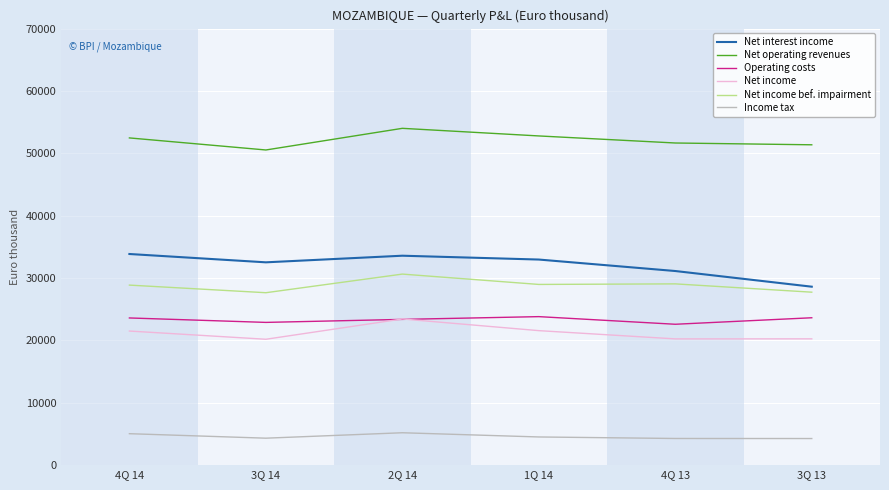

How many interior local valleys does the Net interest income series have?

1